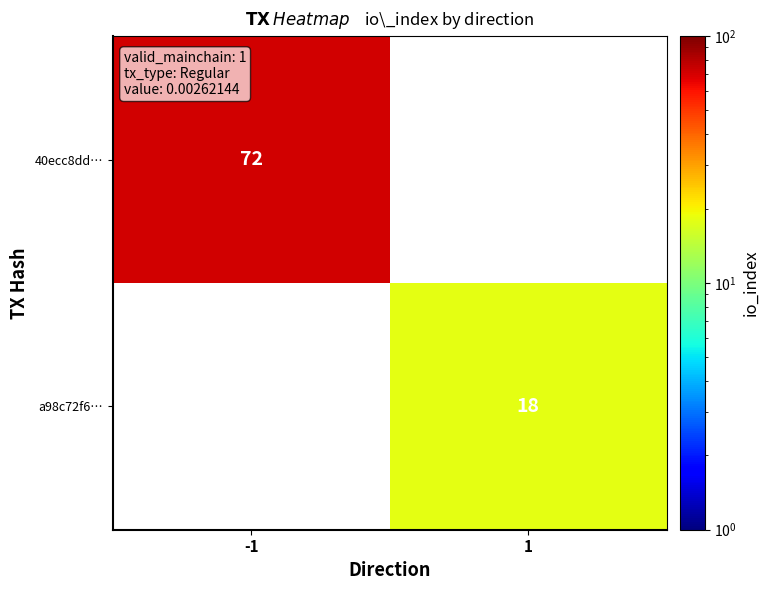

The value of a98c72f6… at 1 is 26.3. True or false?

False